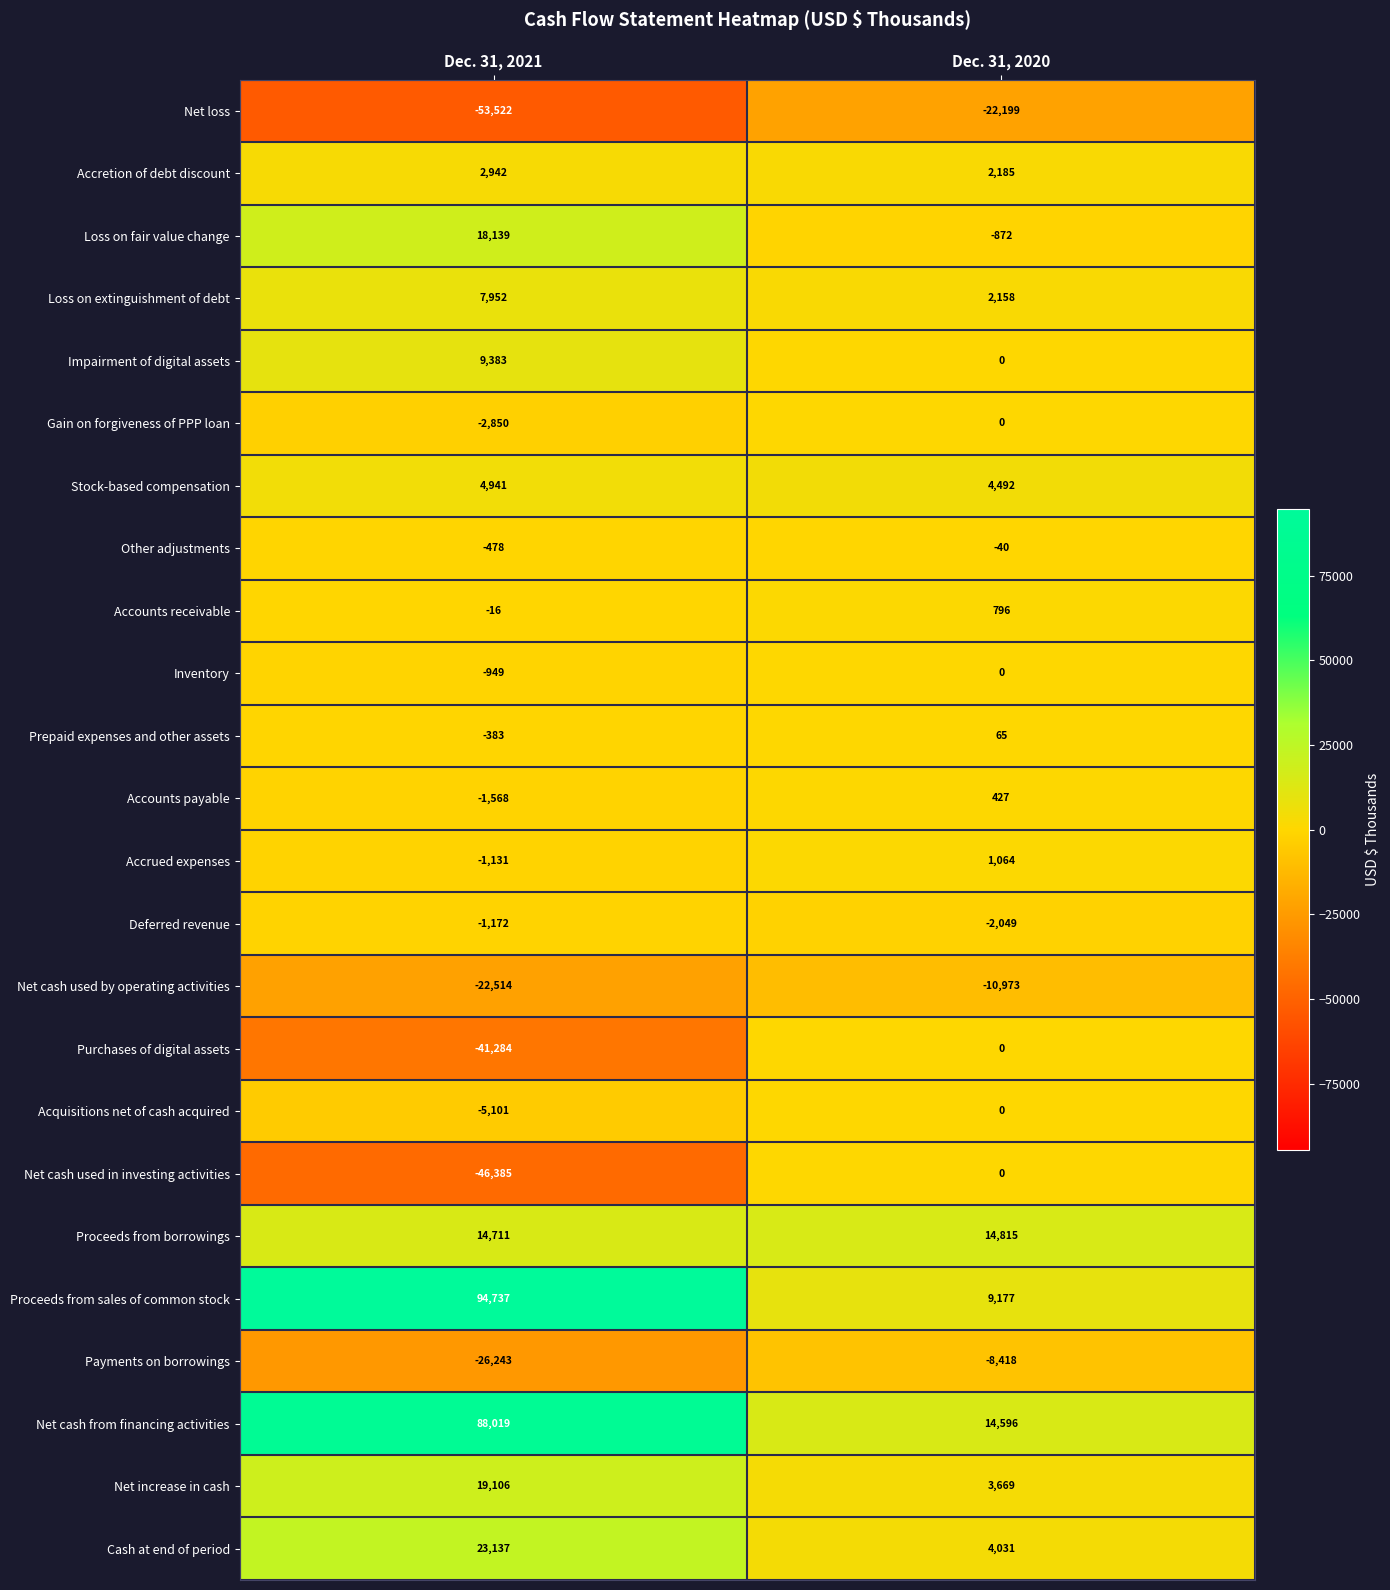

The Loss on fair value change series shows -1417 at Dec. 31, 2020. True or false?

False